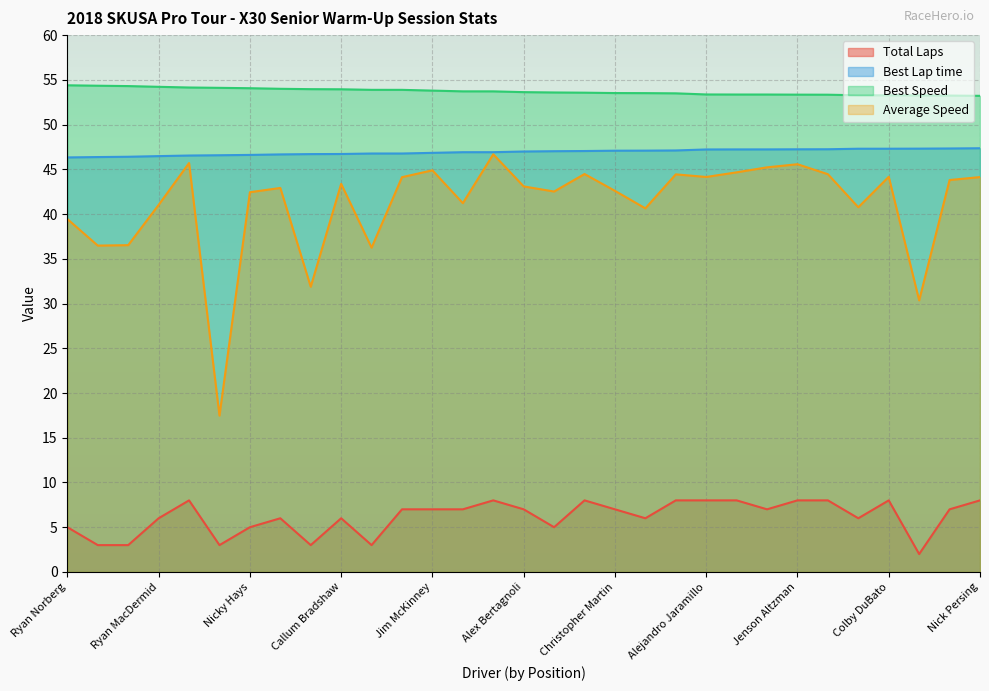

What is the highest value of the Best Speed series?

54.4